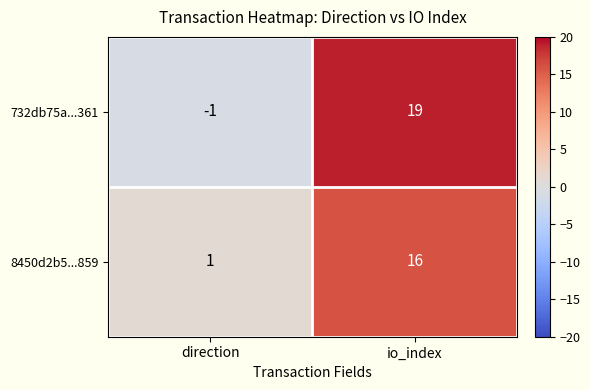

True or false: 732db75a...361 has a value of 30 at io_index.

False